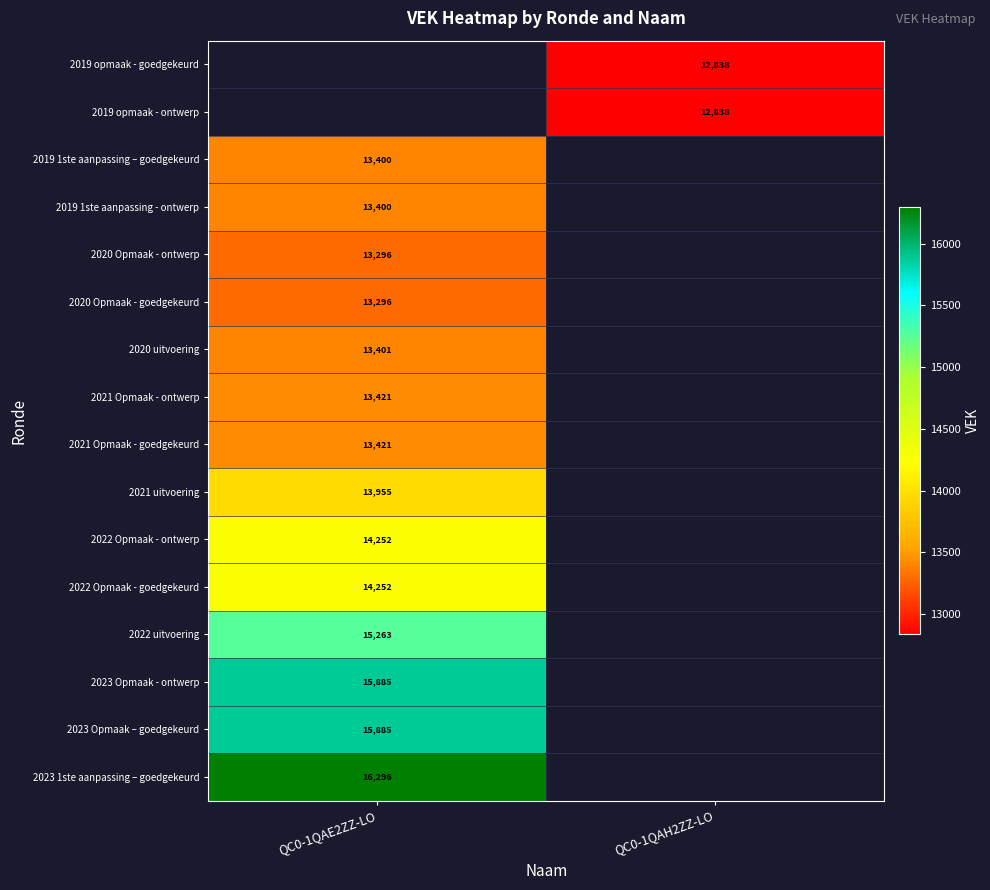

How many data points does each series have?

2